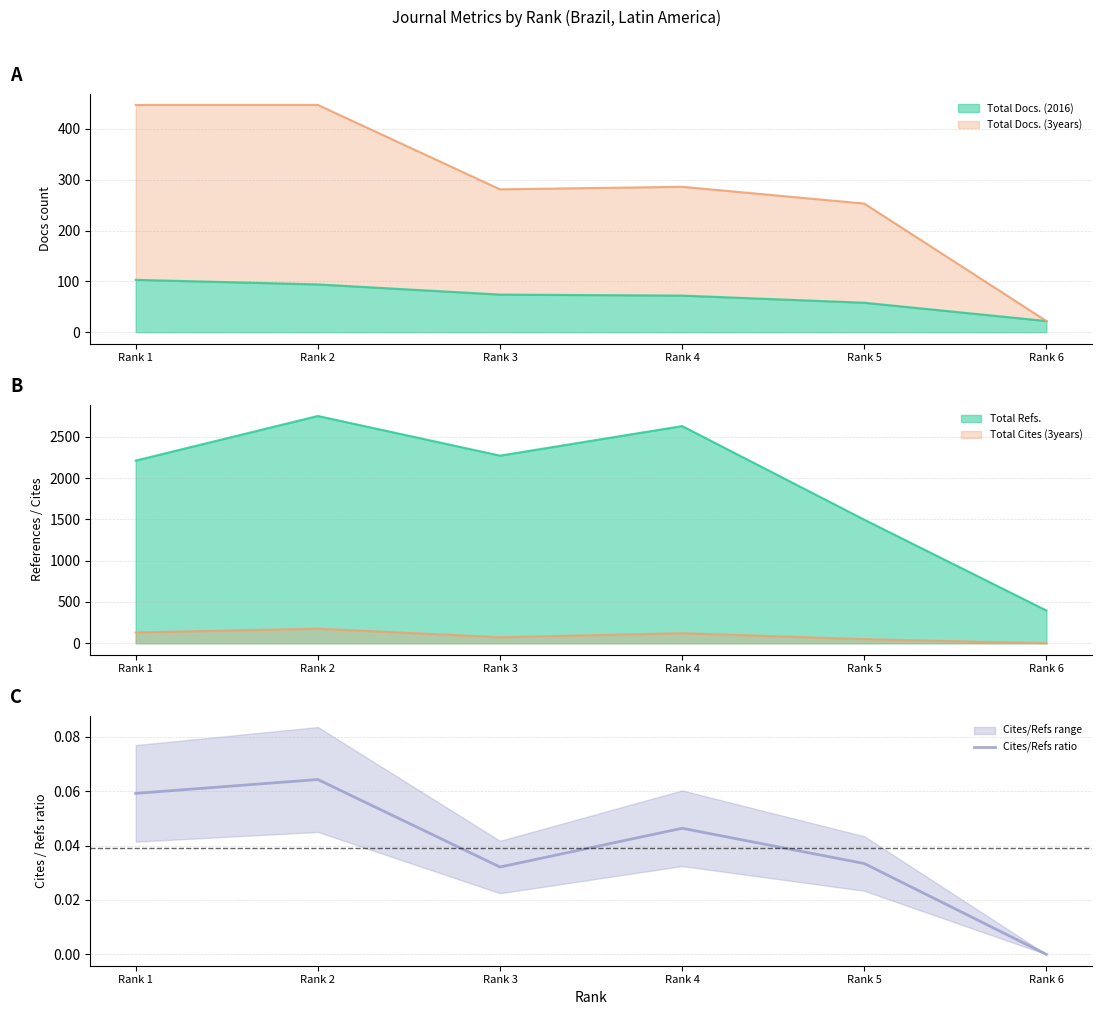

Which category has the highest value across all series?

Rank 2